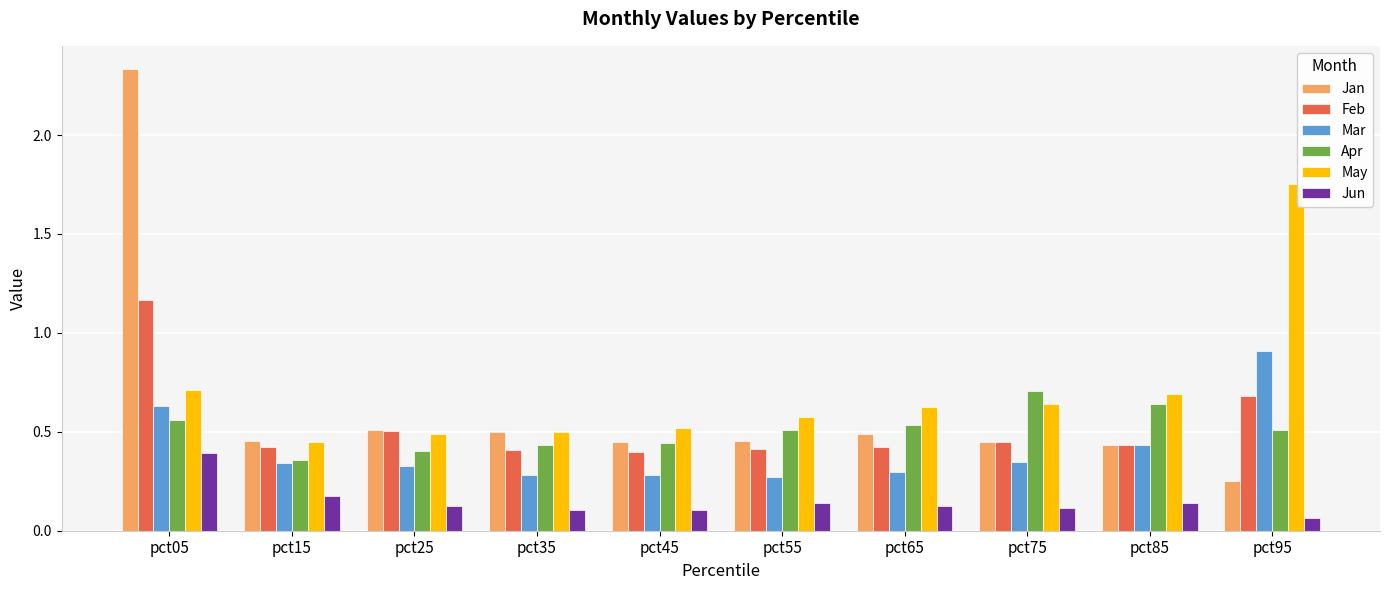

Which series has the widest spread of values?

Jan